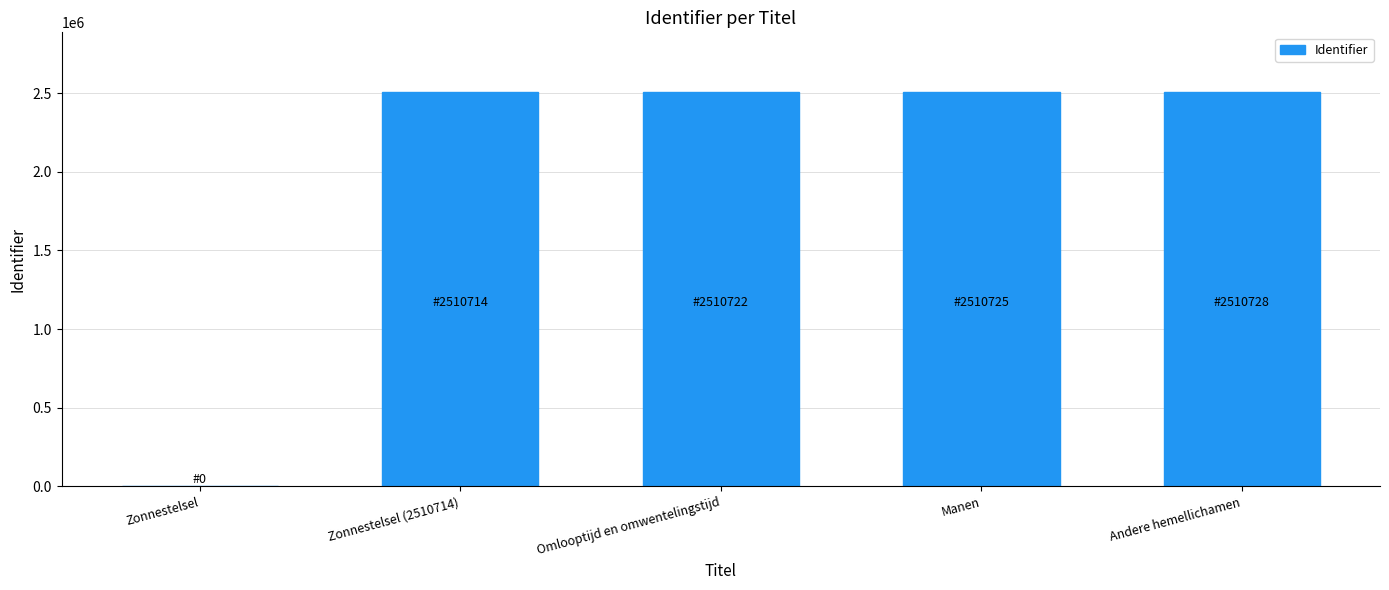

Are the bars horizontal?

No